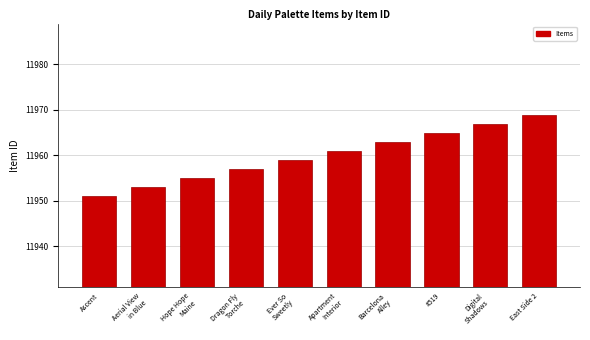

The value at Digital
Shadows is 7381. True or false?

False